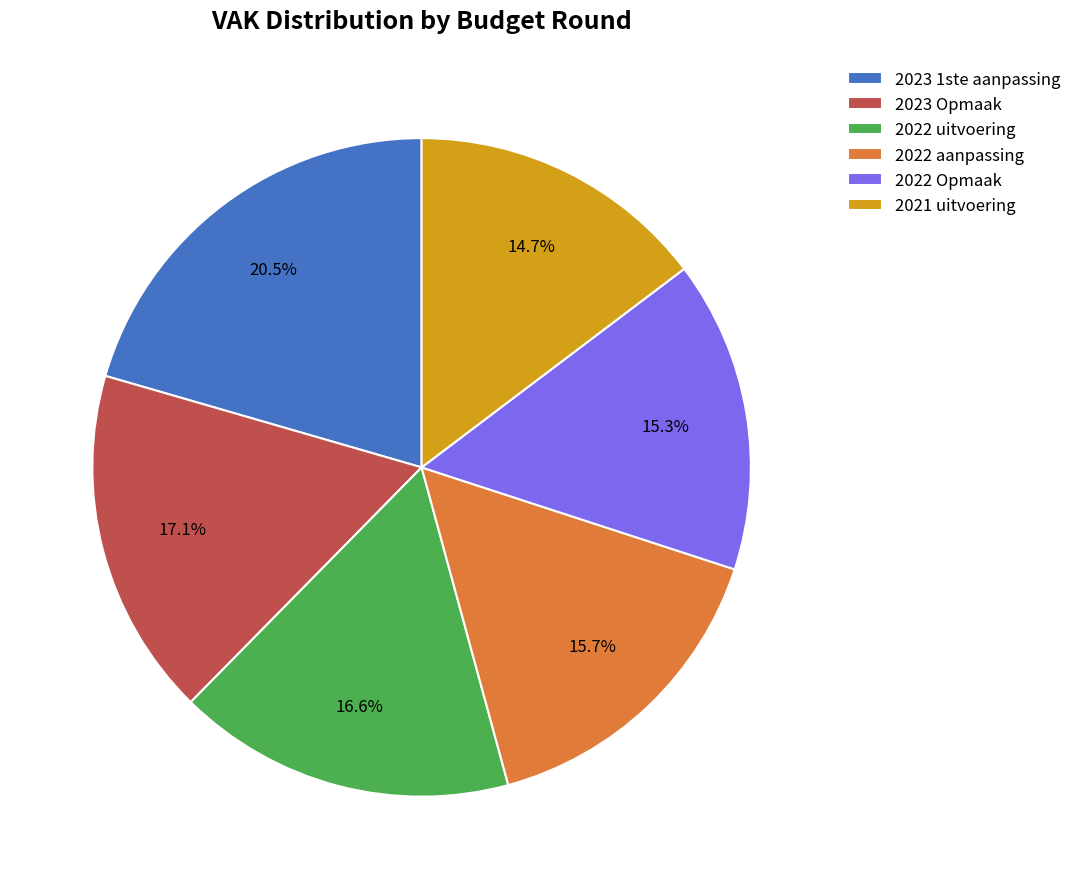

How many slices are in this pie chart?

6